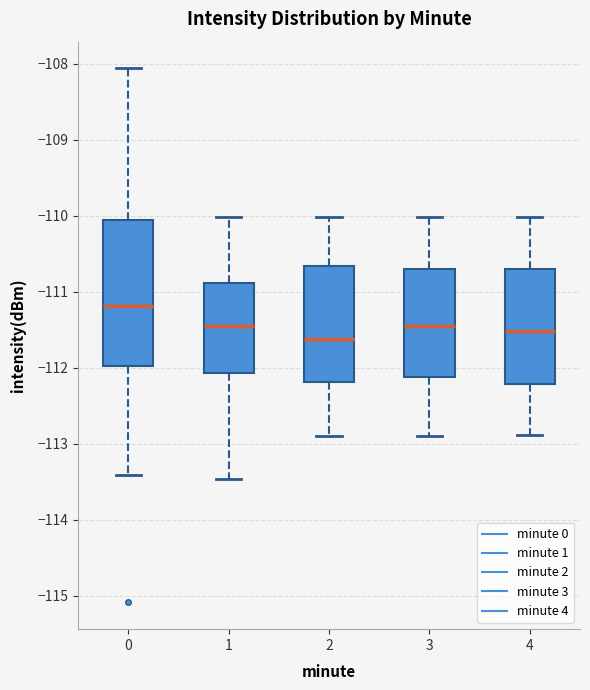

Reading left to right, transcribe this box plot: for each box, give where its median line is, the range the box spans, and where its two whiskers end, as read against the y-axis. The values are not printed on the chart, so give them approximately, as read against the axis.

0: median -111.2, box -112.0 to -110.1, whiskers -113.4 to -108.1
1: median -111.4, box -112.1 to -110.9, whiskers -113.5 to -110.0
2: median -111.6, box -112.2 to -110.7, whiskers -112.9 to -110.0
3: median -111.5, box -112.1 to -110.7, whiskers -112.9 to -110.0
4: median -111.5, box -112.2 to -110.7, whiskers -112.9 to -110.0